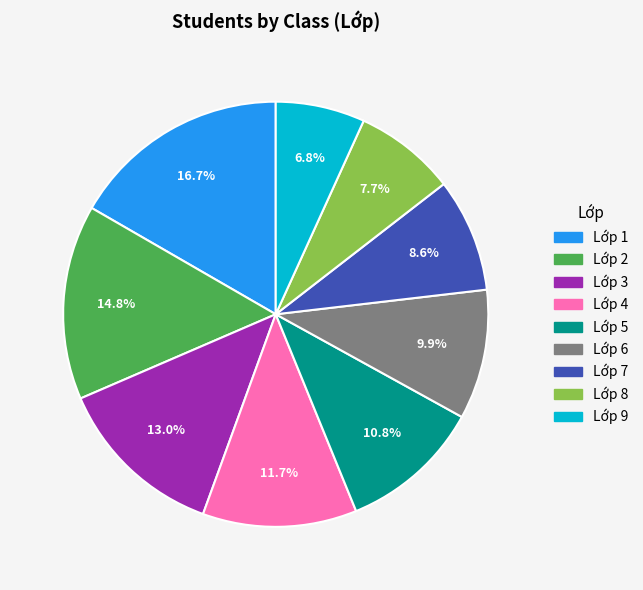

Rank the categories by value from highest to lowest.

Lớp 1, Lớp 2, Lớp 3, Lớp 4, Lớp 5, Lớp 6, Lớp 7, Lớp 8, Lớp 9